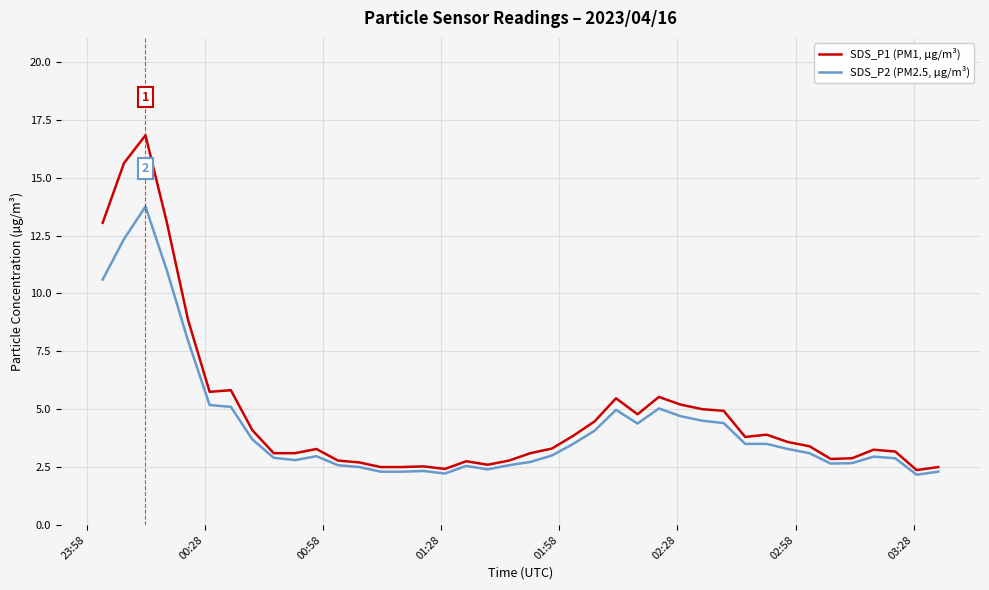

Which series has the widest spread of values?

SDS_P1 (PM1, µg/m³)